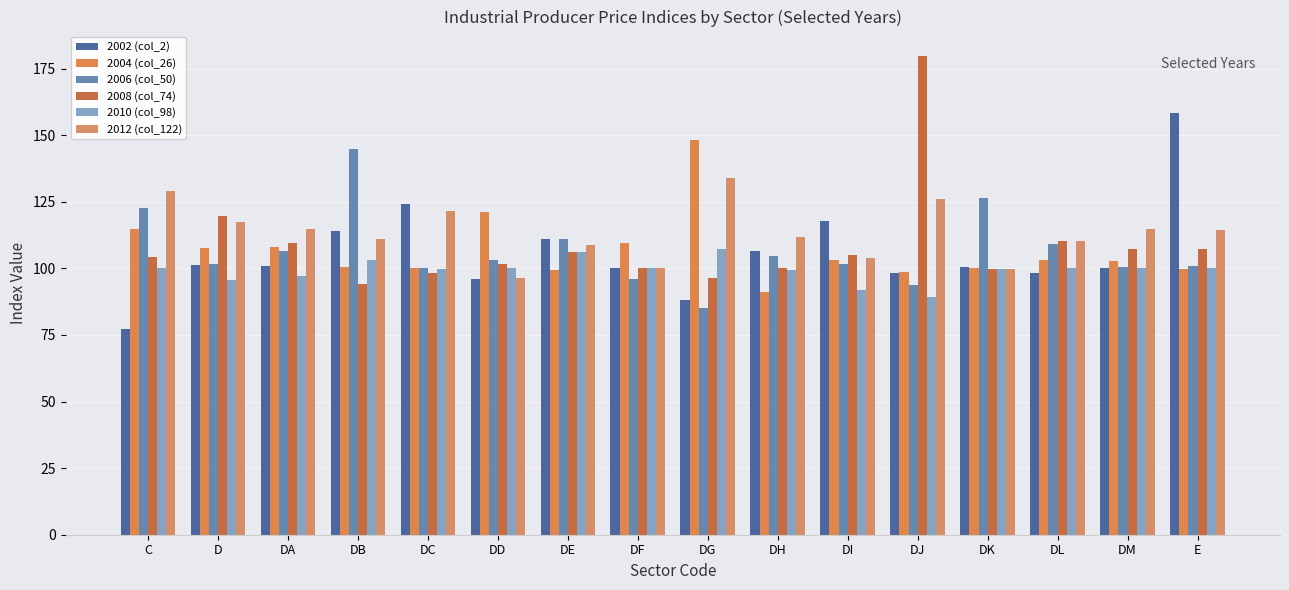

List the labels in order of 2012 (col_122) value, largest first.

DG, C, DJ, DC, D, DA, DM, E, DH, DB, DL, DE, DI, DF, DK, DD